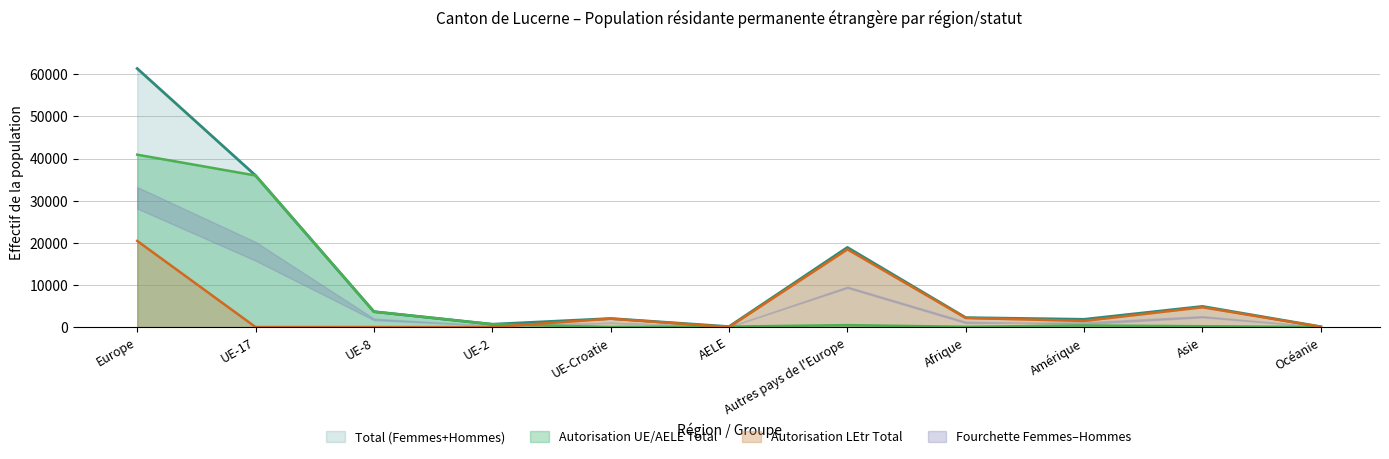

How many lines are shown in the chart?

3